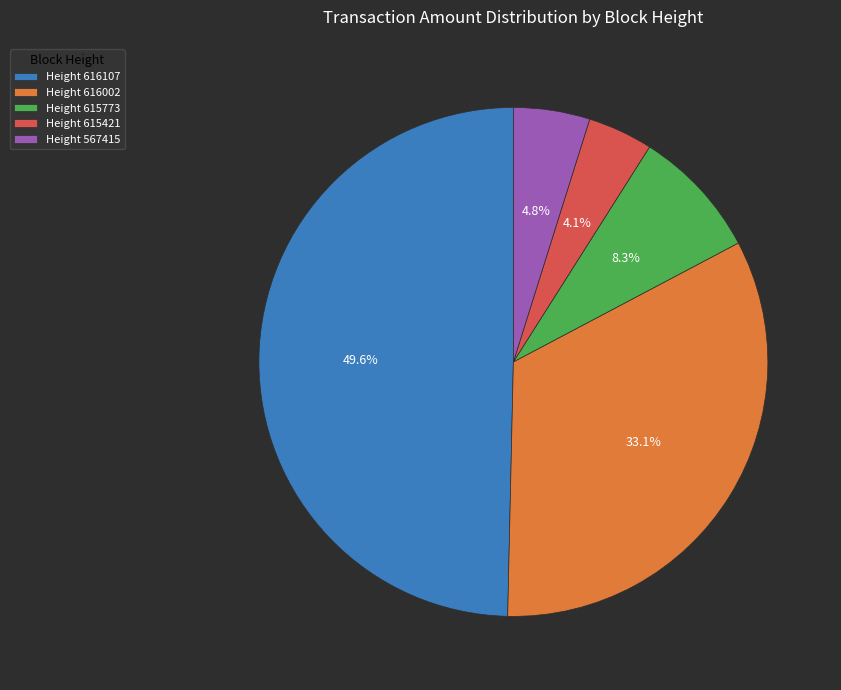

Combined, do Height 615421 and Height 615773 account for over 50%?

No